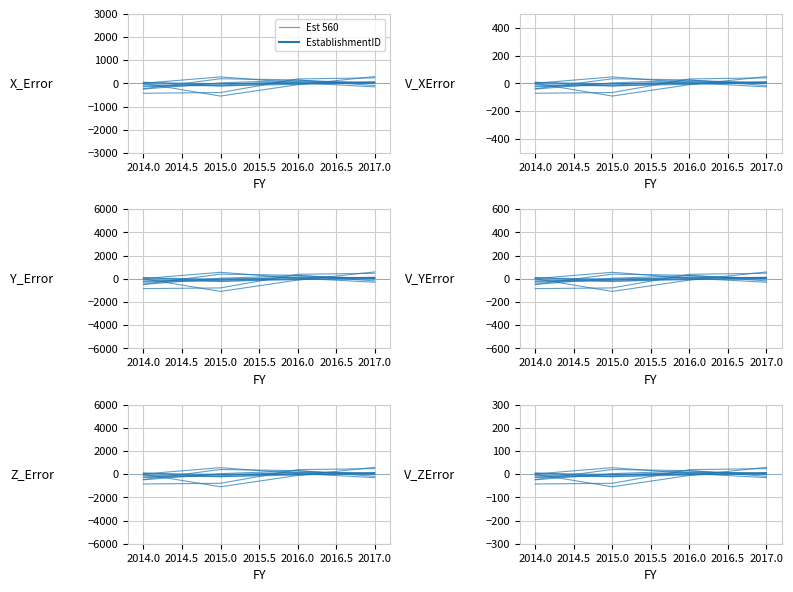

True or false: the data shows 14.8 at 2017.0.

False